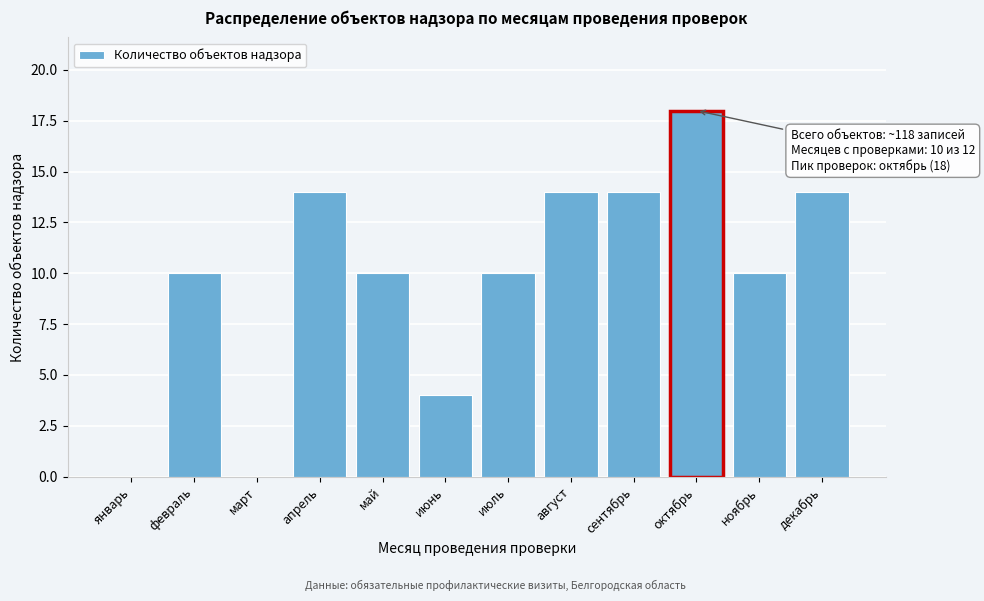

Reading left to right, transcribe all the data shown in this chart.

январь=0	февраль=10	март=0	апрель=14	май=10	июнь=4	июль=10	август=14	сентябрь=14	октябрь=18	ноябрь=10	декабрь=14